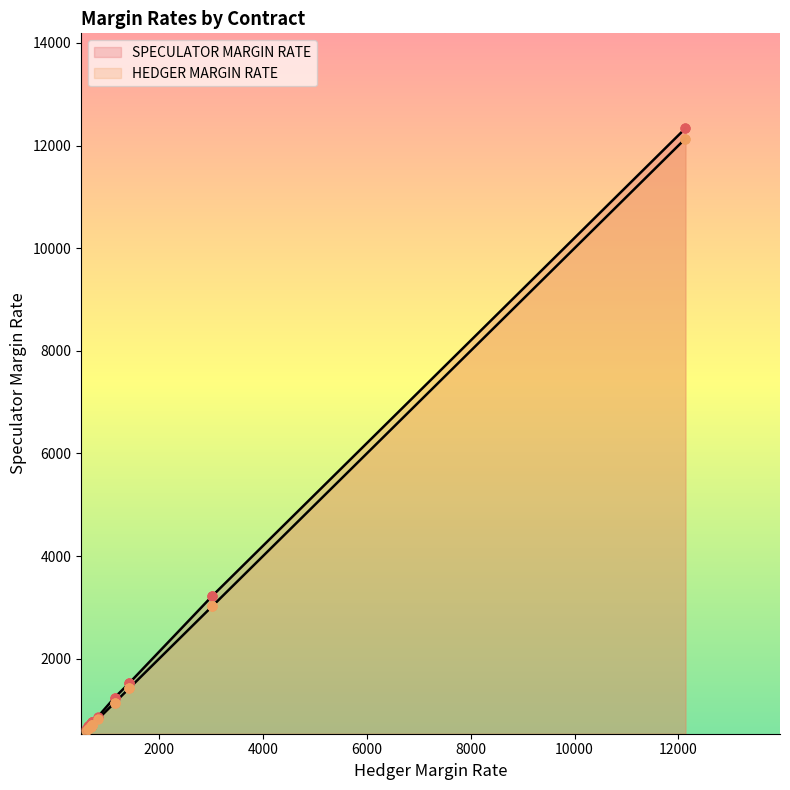

Which series reaches the maximum Y coordinate?

SPECULATOR MARGIN RATE